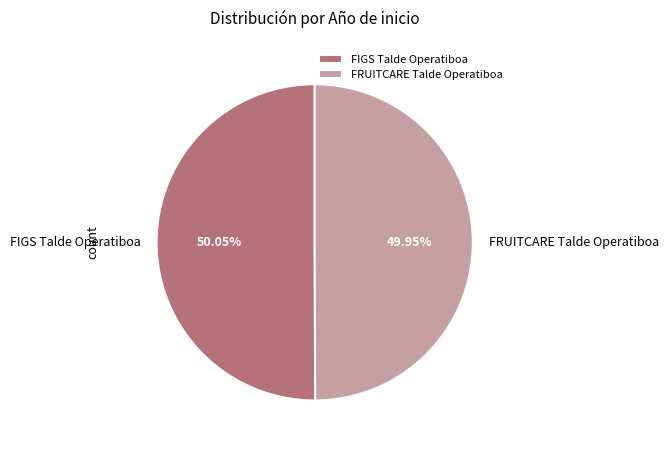

To the nearest percent, what portion does FRUITCARE Talde Operatiboa represent?

50%